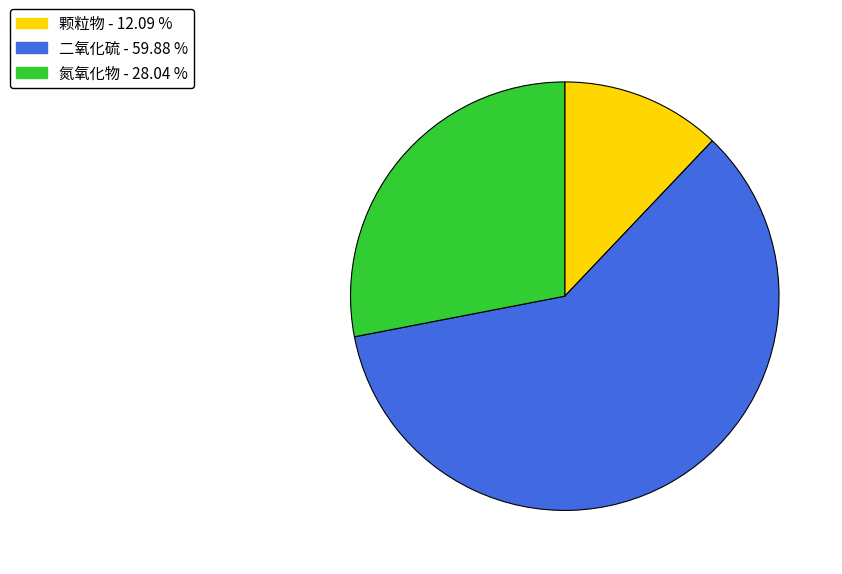

Combined, do 二氧化硫 and 颗粒物 account for over 50%?

Yes